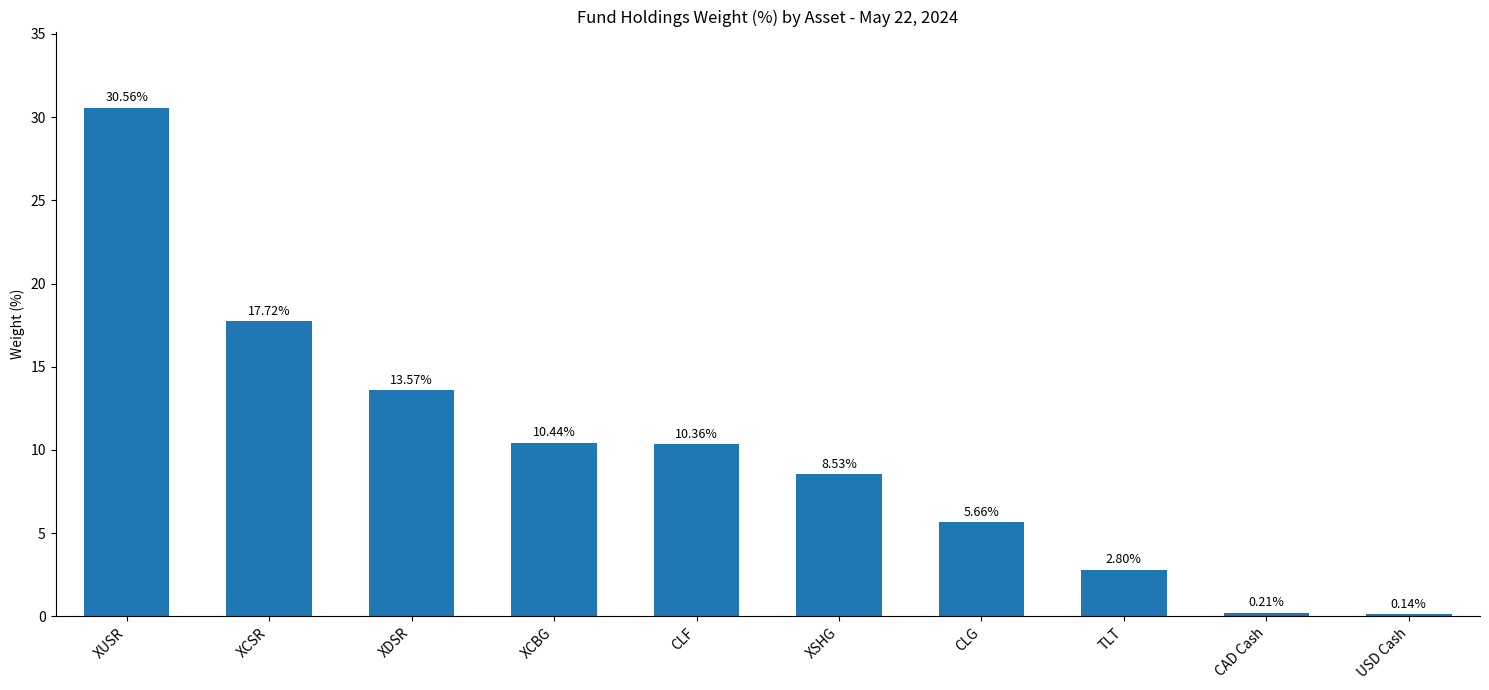

What is the label of the 5th bar from the left?

CLF